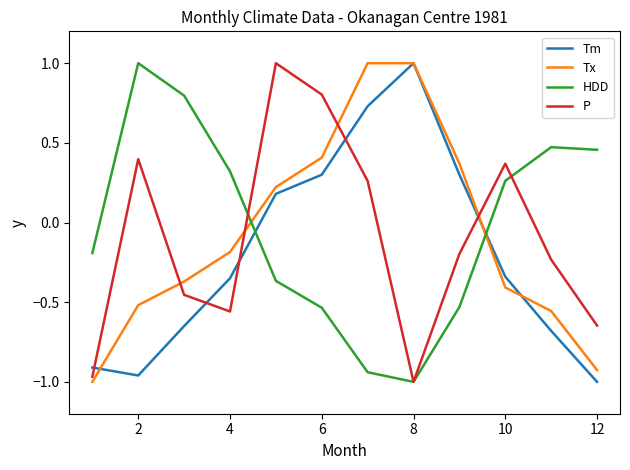

What is the greatest value displayed?

1.0